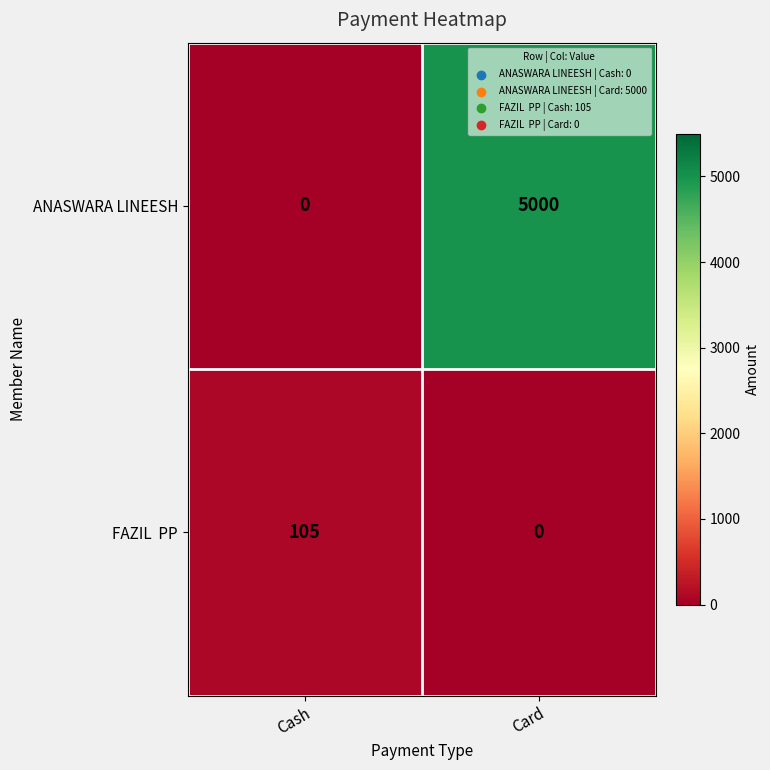

The ANASWARA LINEESH series shows 0 at Cash. True or false?

True